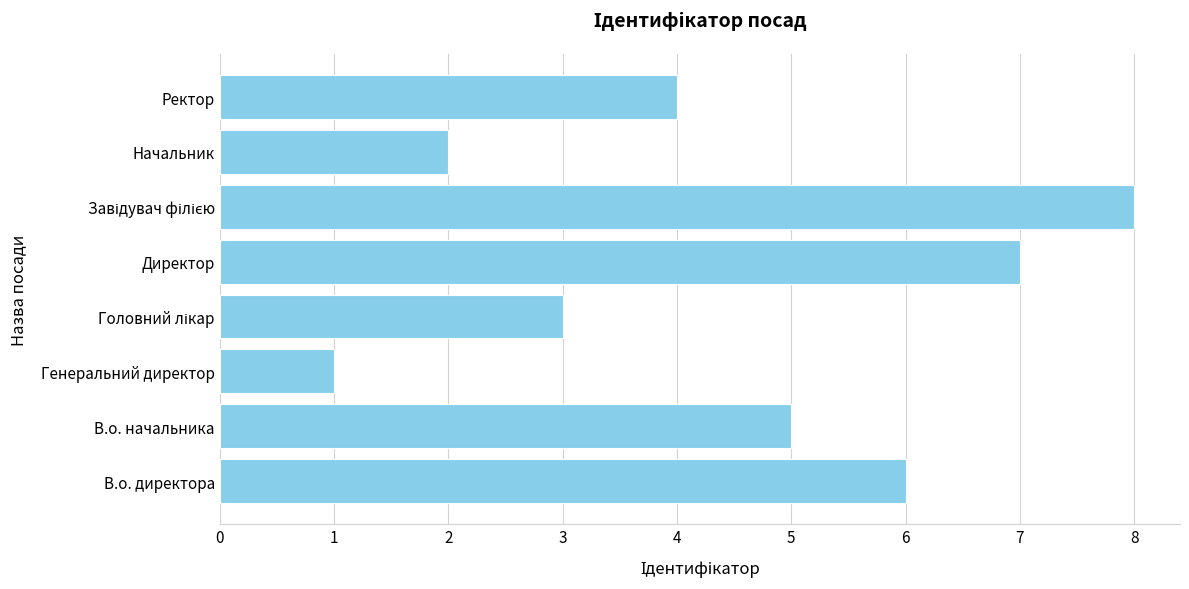

How many values are between 3 and 7?

5